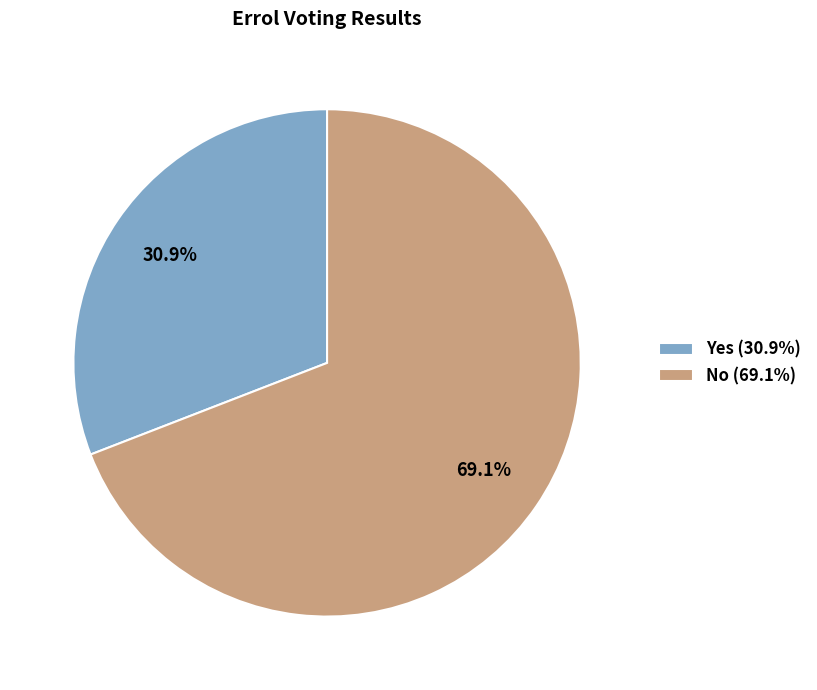

Do Yes (30.9%) and No (69.1%) together represent more than half of the pie?

Yes